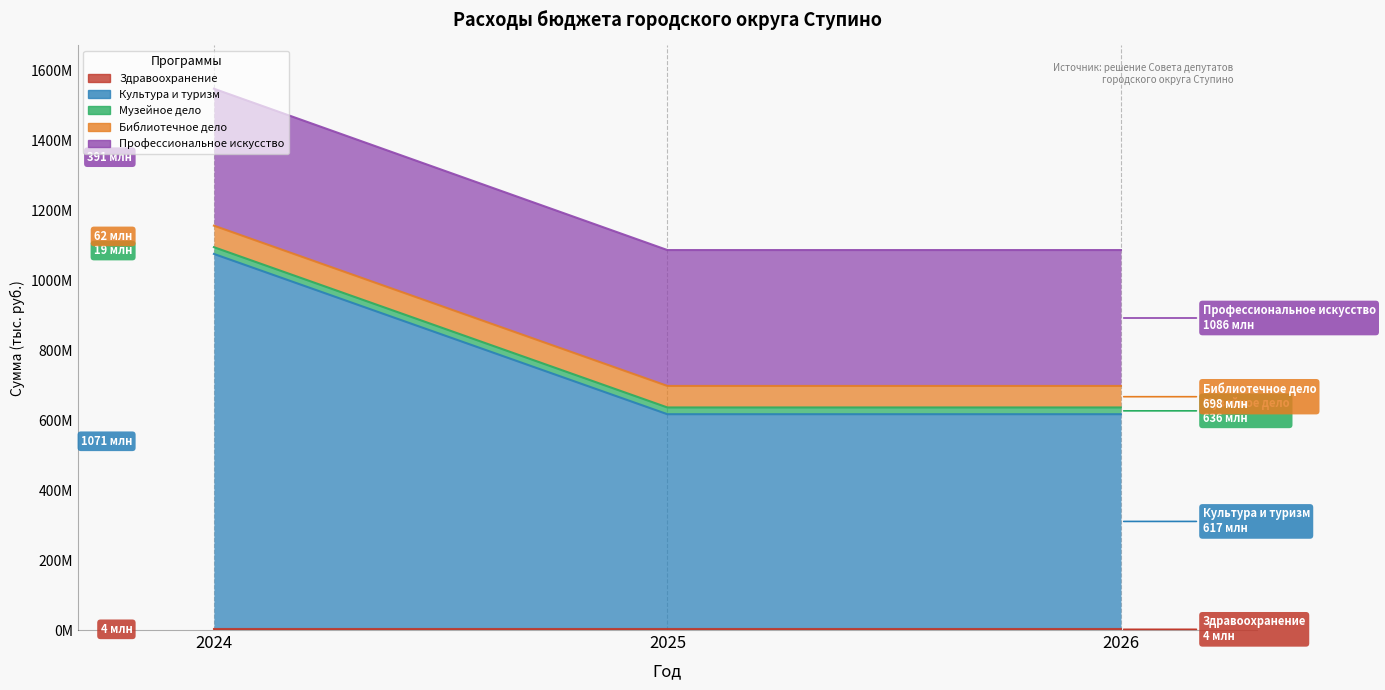

At which category is the sum across all series the highest?

2024